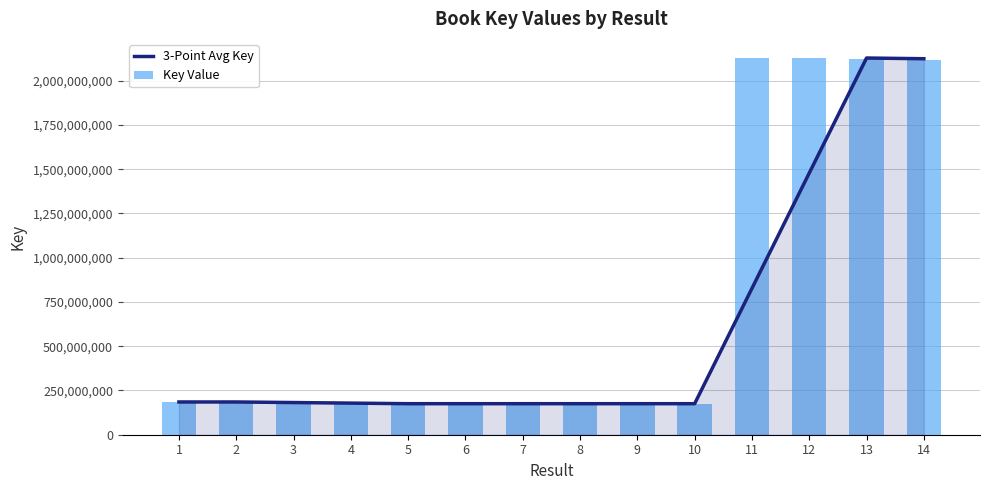

Which category has the lowest value in the Key Value series?

10